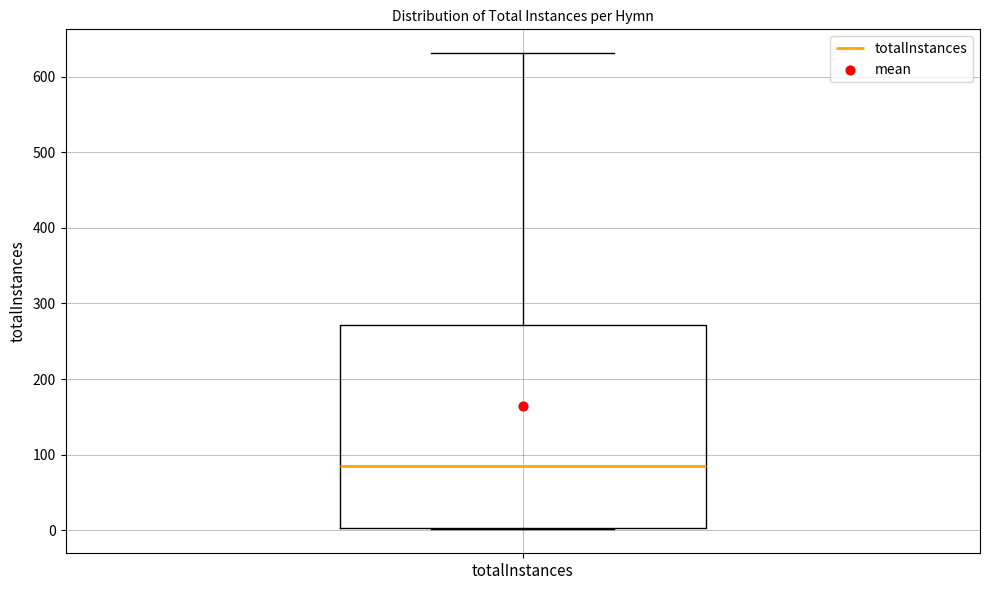

Transcribe this box plot: give where the median line is, the range the box spans, and where the two whiskers end, as read against the y-axis. The values are not printed on the chart, so give them approximately, as read against the axis.

median 90, box 0 to 270, whiskers 0 to 630